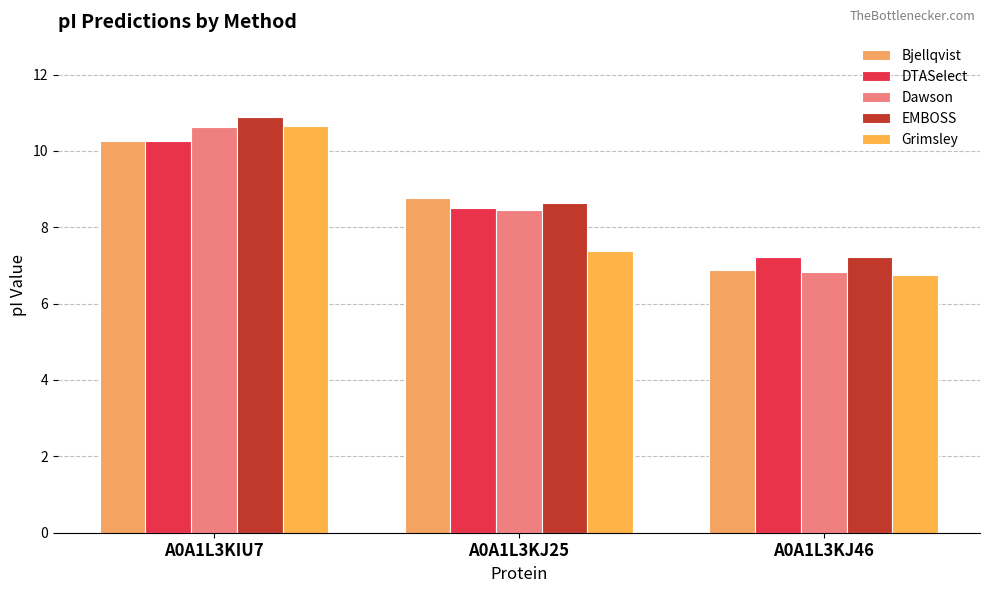

What is the value of the EMBOSS bar at the 3rd from the left?

7.2